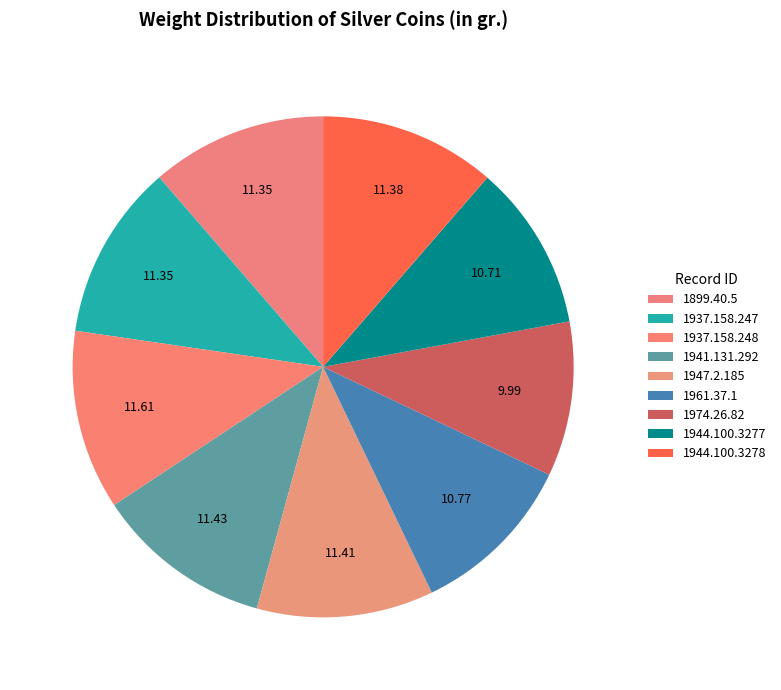

Is there any slice that represents more than half of the pie?

No